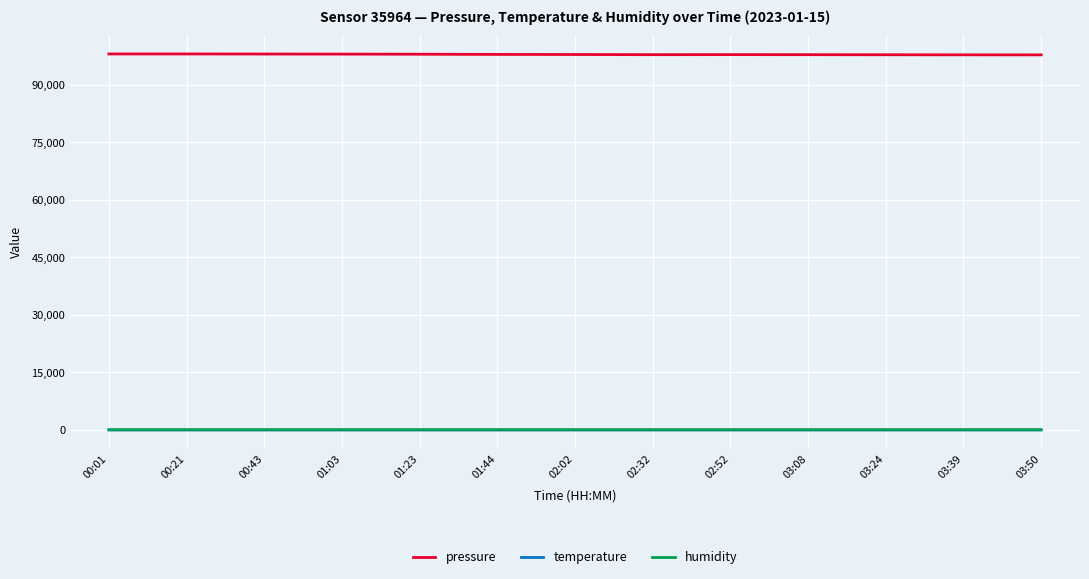

What is the lowest value of the pressure series?

97804.3